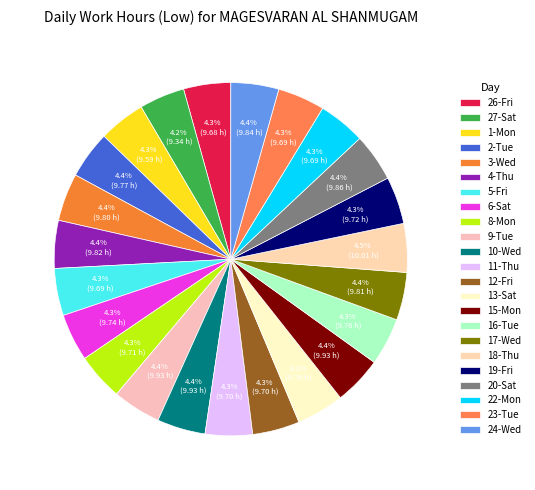

Approximately how many times larger is the value at 6-Sat compared to 17-Wed?

1.0